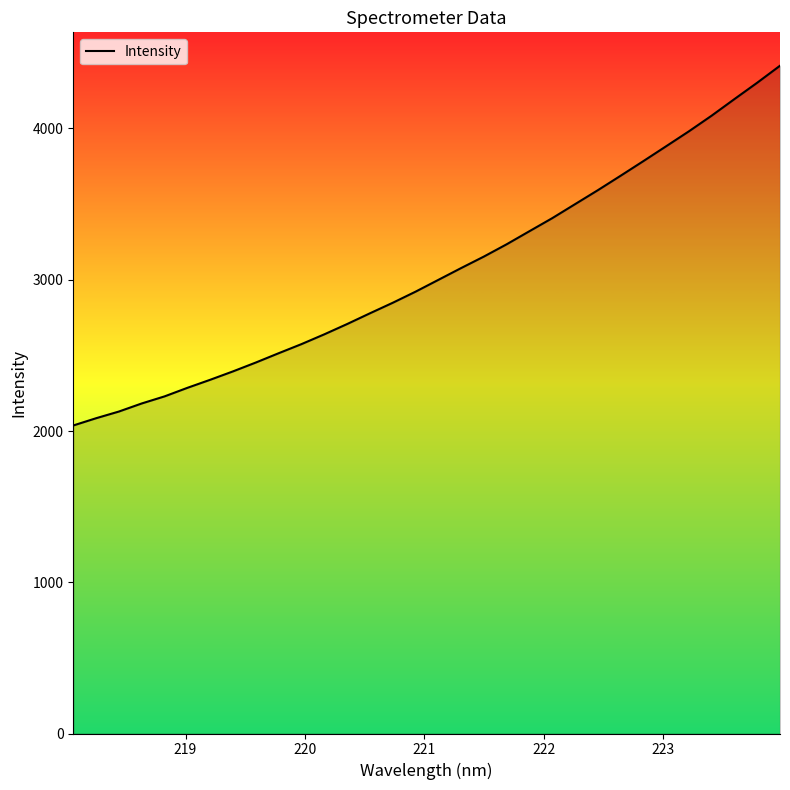

How many lines are shown in the chart?

1